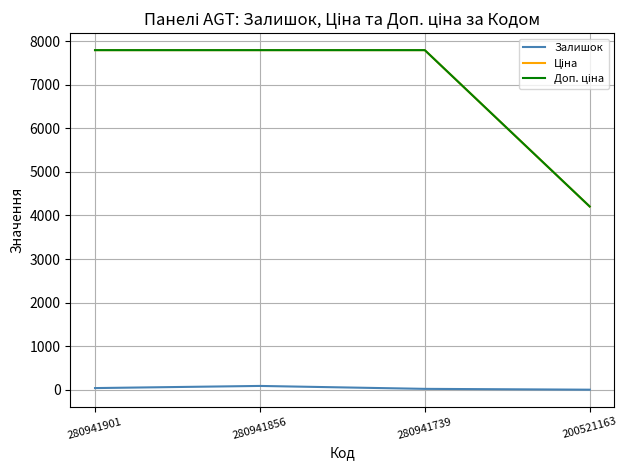

The Залишок series shows 2.0 at 200521163. True or false?

True